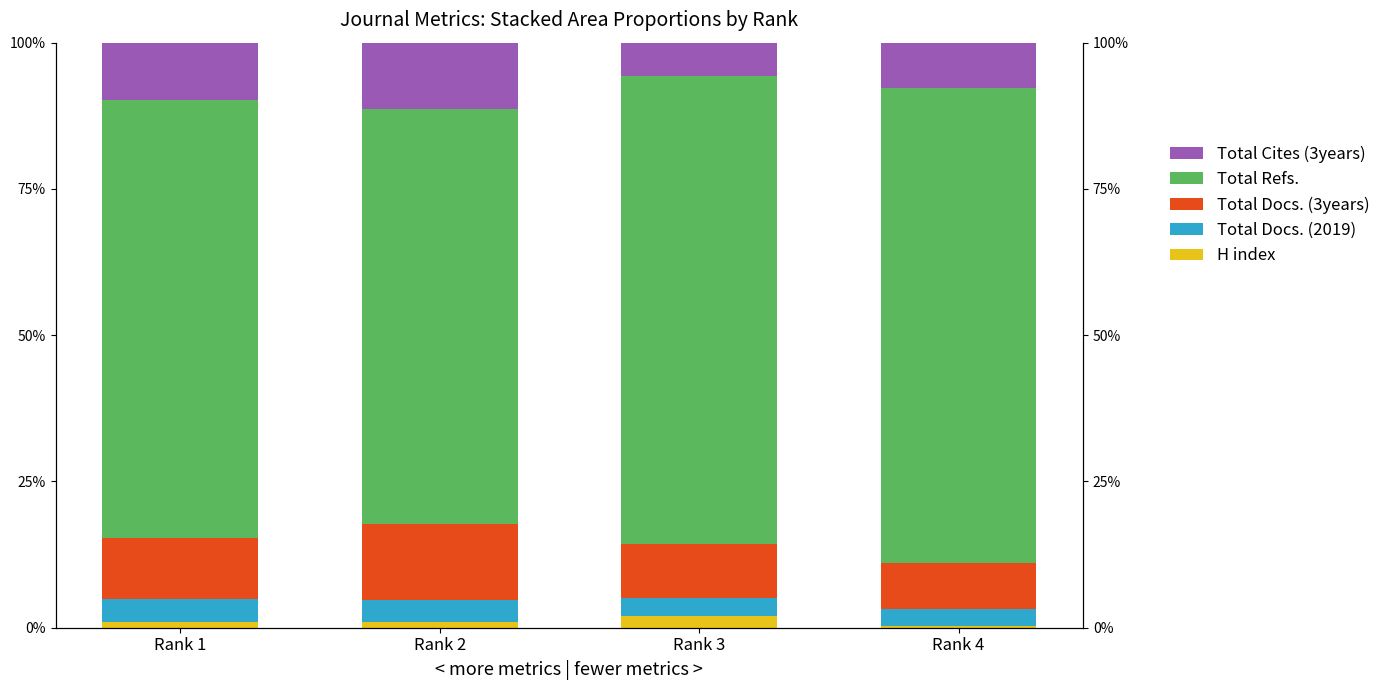

How many distinct data groups are displayed?

5